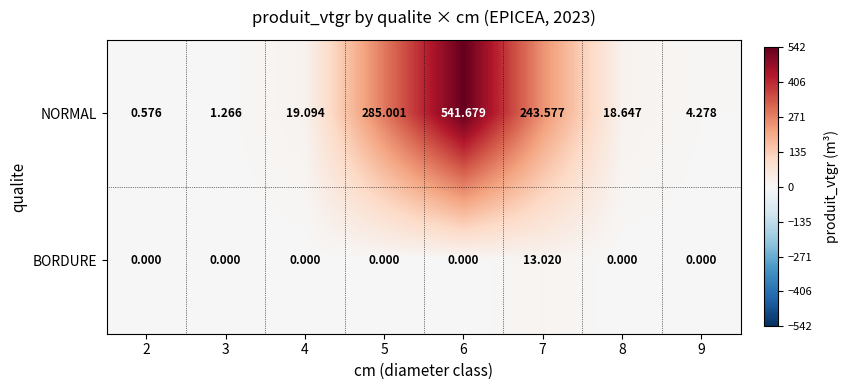

Between 2 and 6, which series saw the biggest shift?

NORMAL